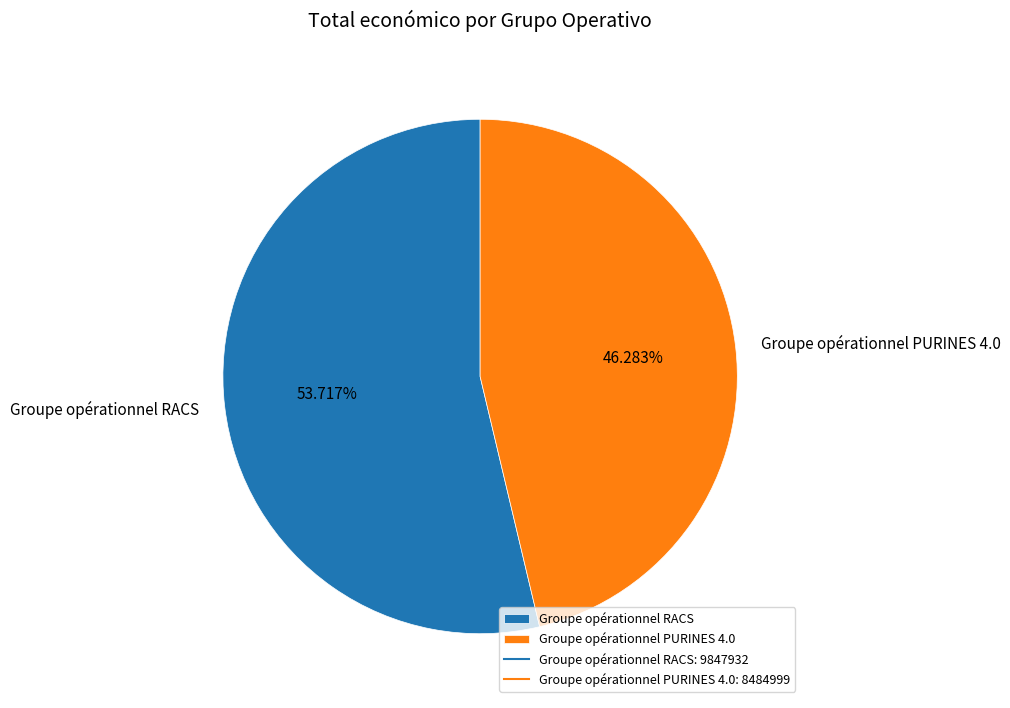

How many segments does this pie chart have?

2